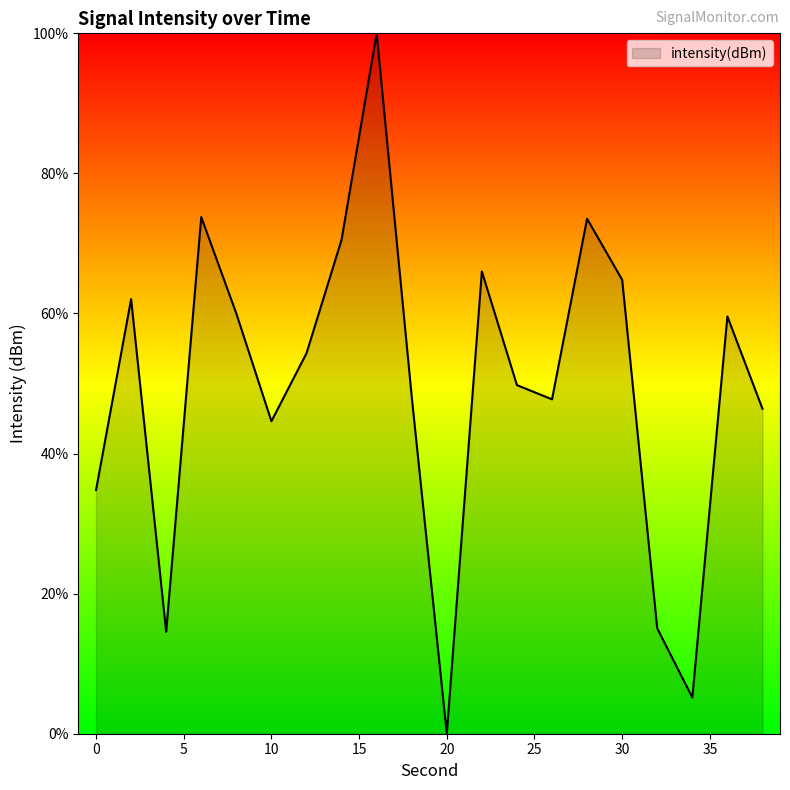

What is the greatest value displayed?

100.0